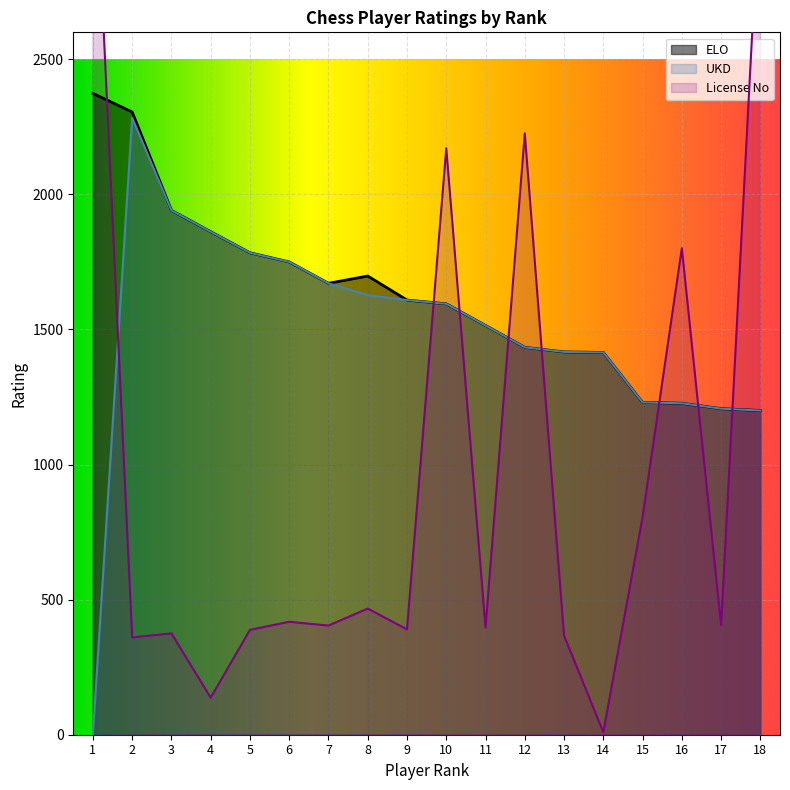

What is the difference between the highest and lowest values at 10?

576